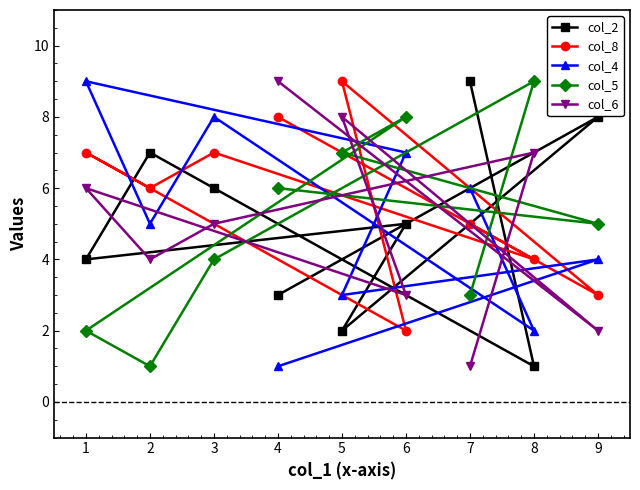

What is the difference between the highest and lowest values at 1?

7